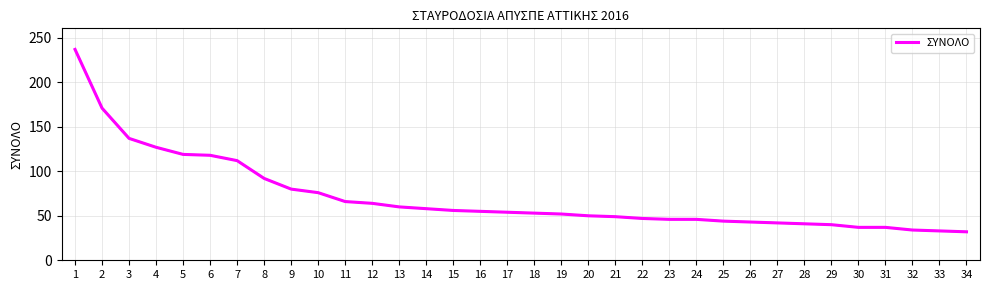

What is the sum of the values at 31 and 16?

92